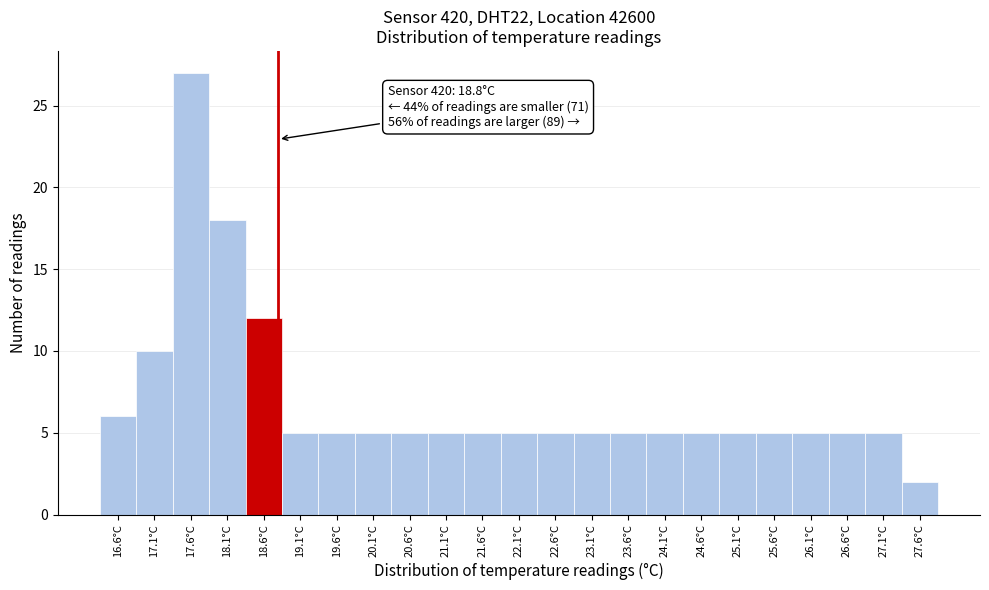

Over which range of the x-axis is the bar tallest?

17.35 to 17.85